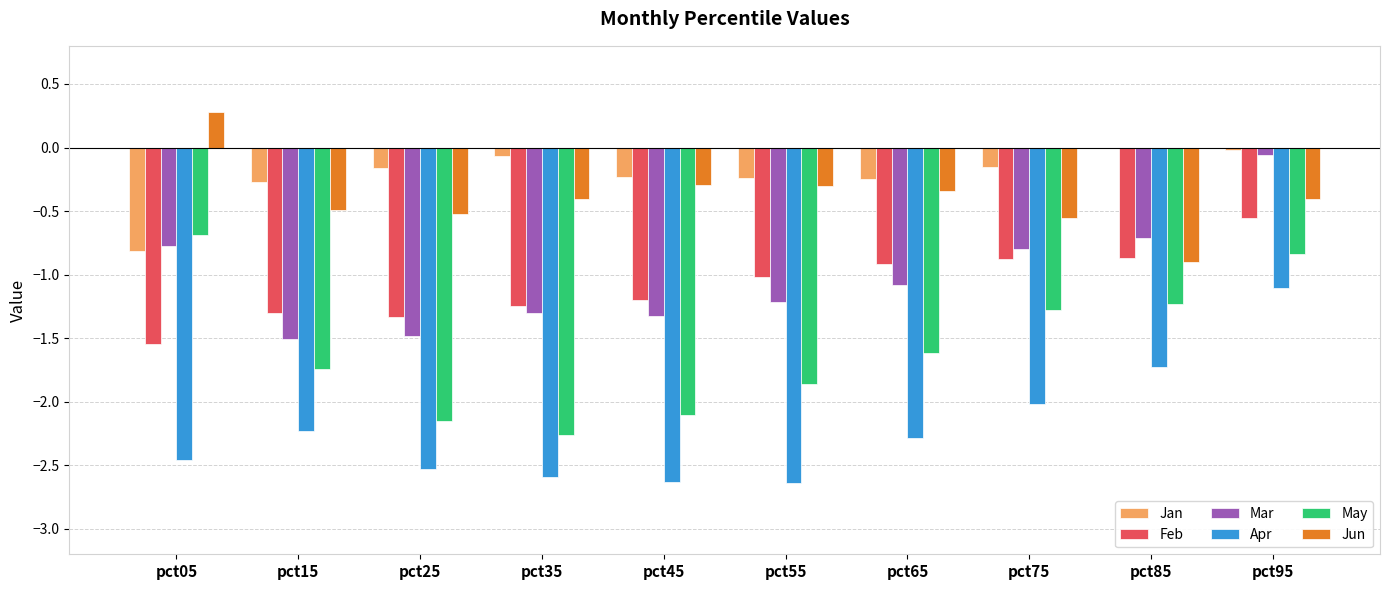

What is the total value across all series at pct05?

-6.0